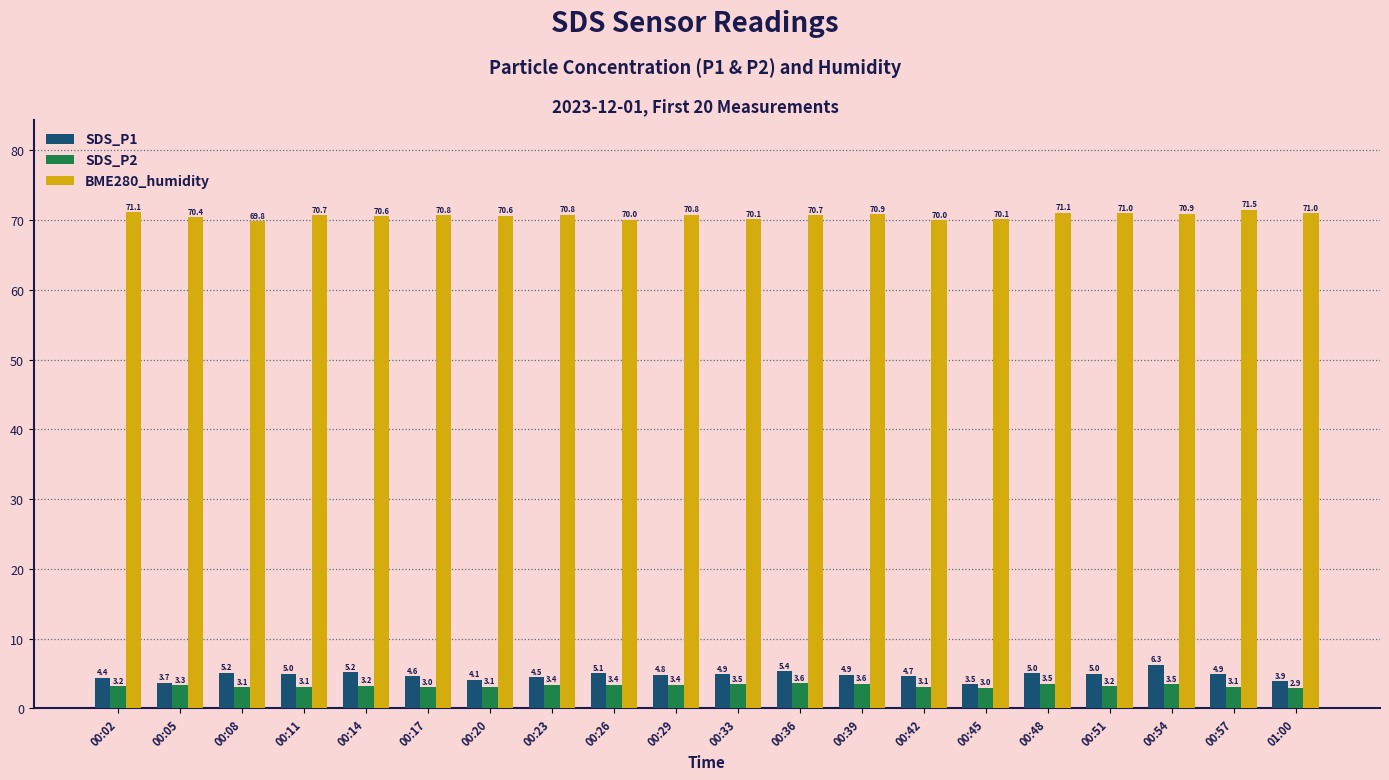

Which series has the widest spread of values?

SDS_P1